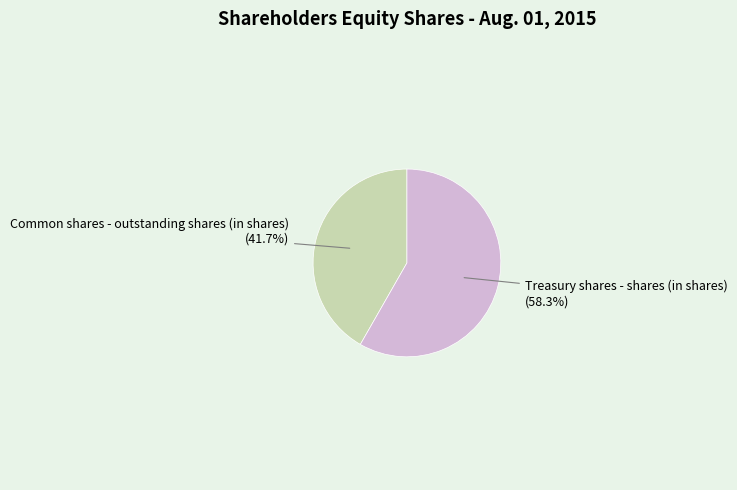

What percentage is the Common shares - outstanding shares (in shares) slice, to the nearest percent?

42%